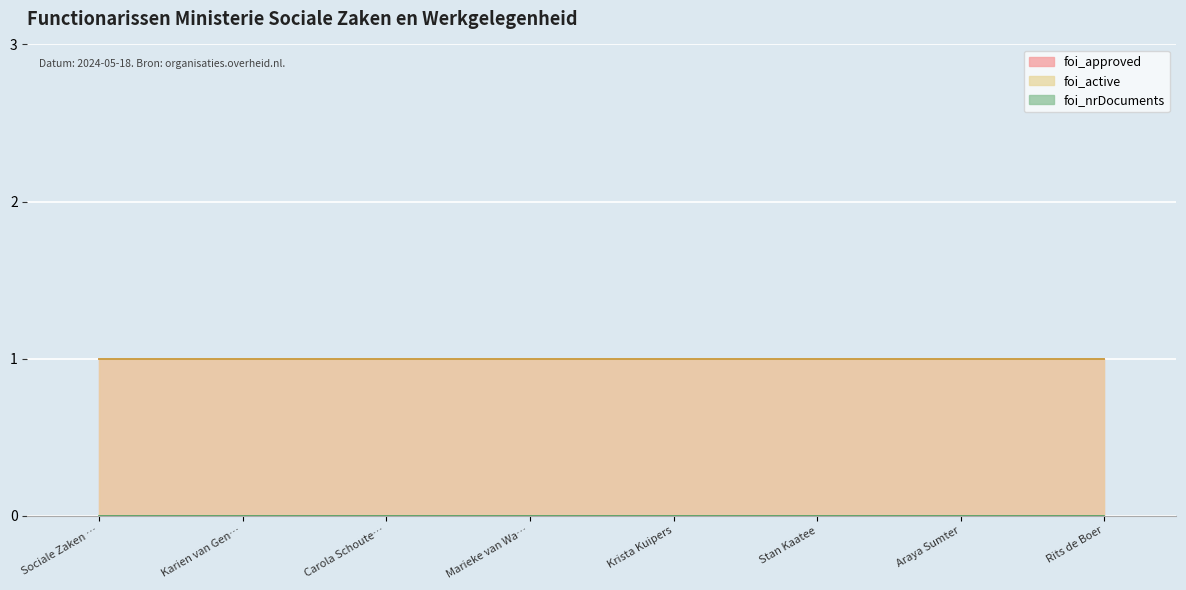

True or false: foi_approved and foi_active cross at least once.

False